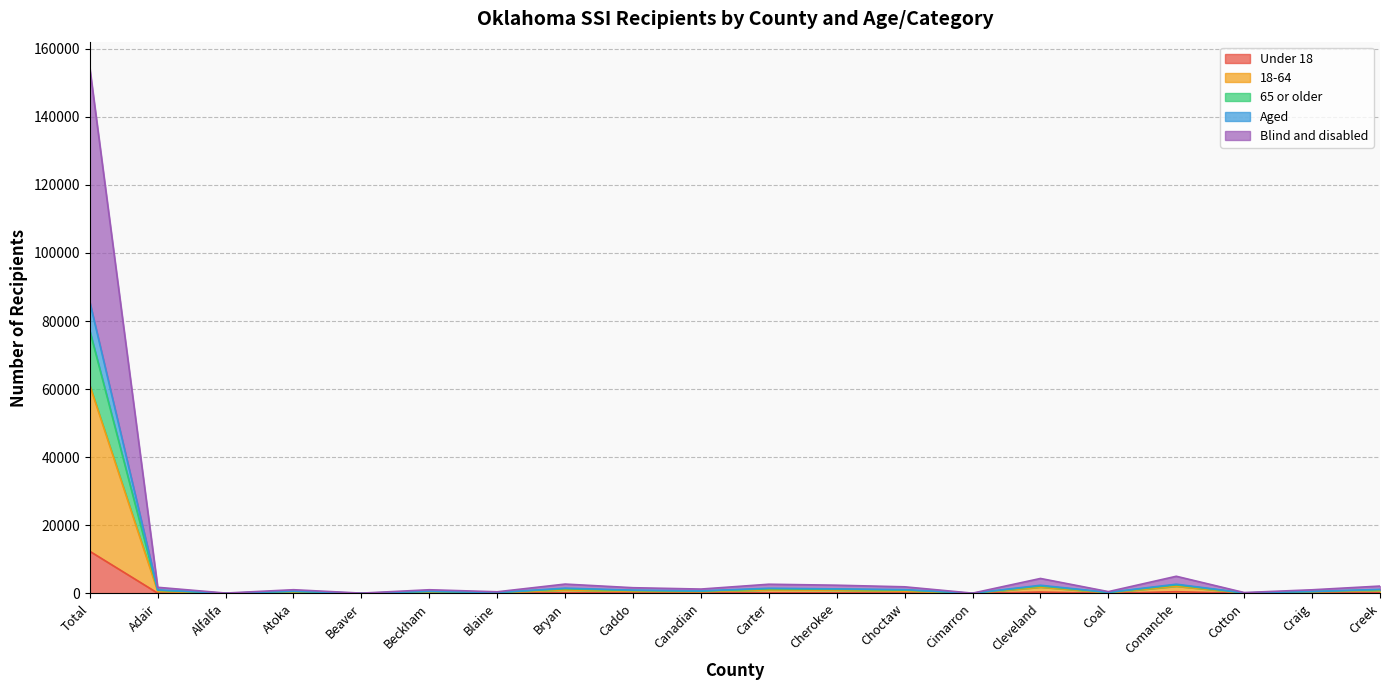

Is it true that Under 18 equals 15 at Beaver?

False